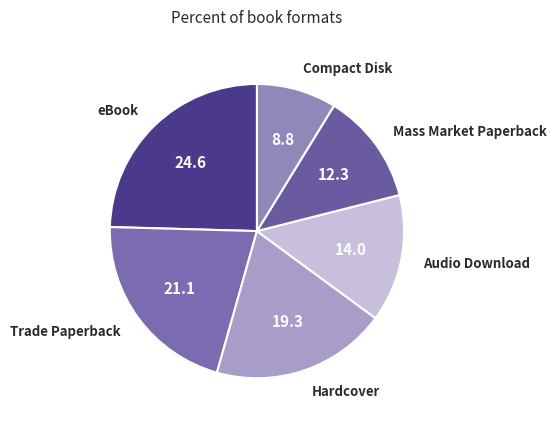

What is the largest slice in the pie chart?

eBook